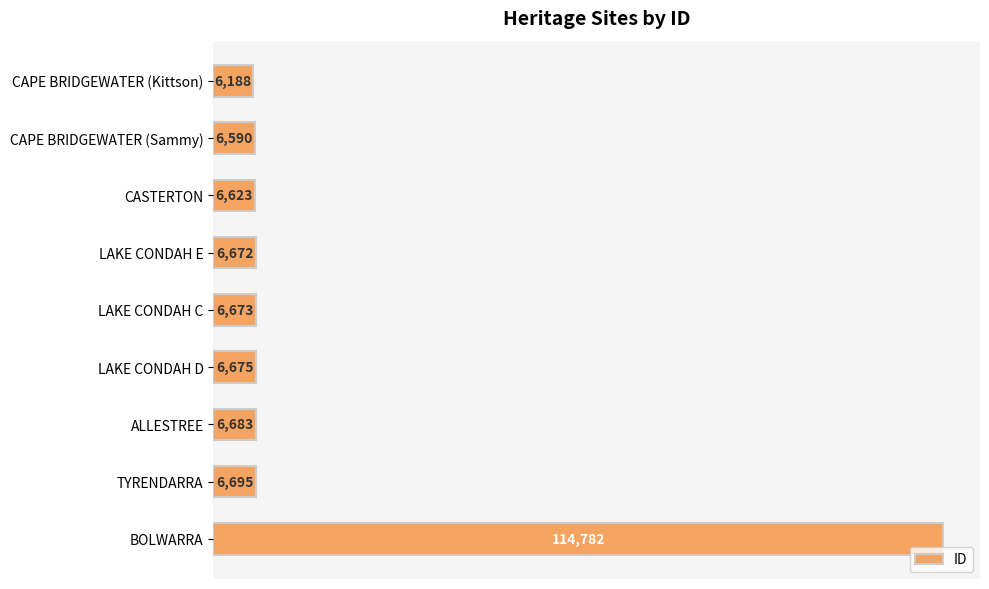

At which category does the chart reach its peak across all series?

BOLWARRA